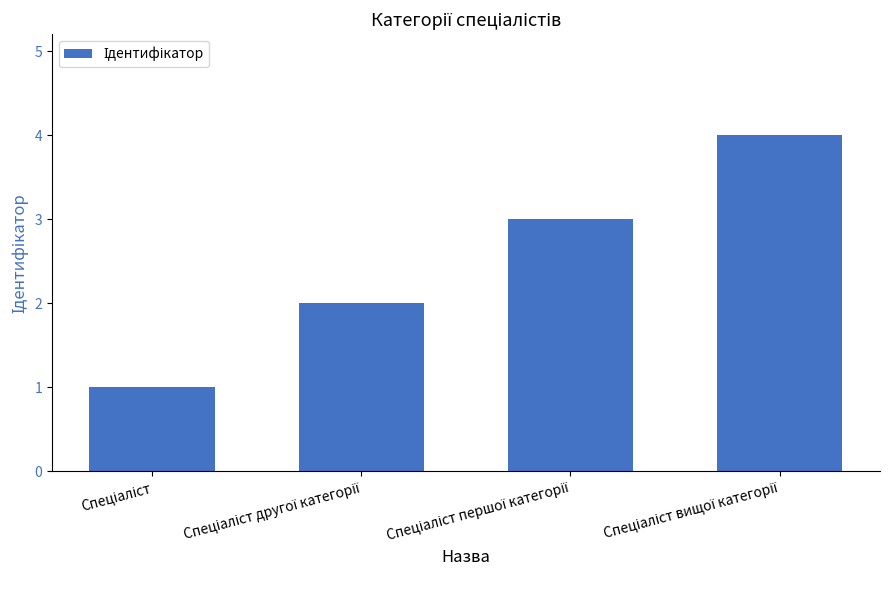

What is the maximum value shown in the chart?

4